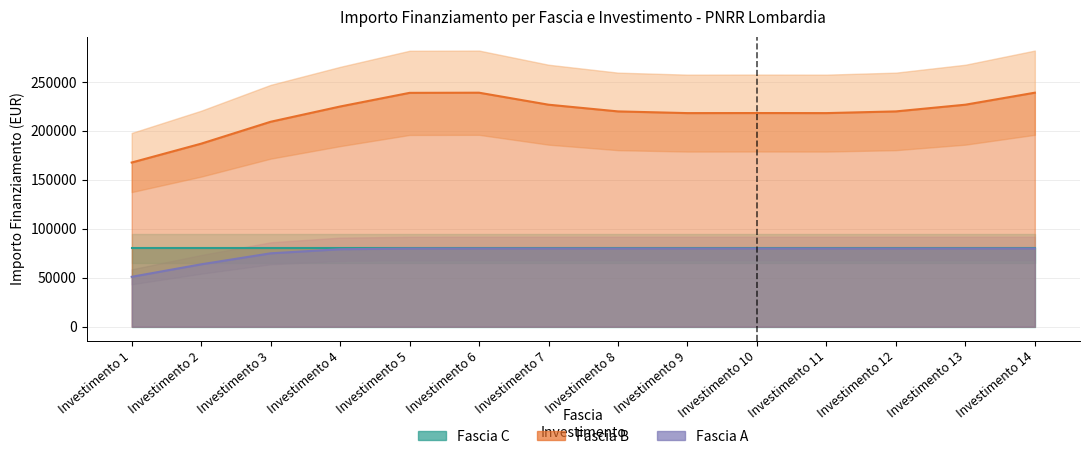

What is the average value of the Fascia C series?

79922